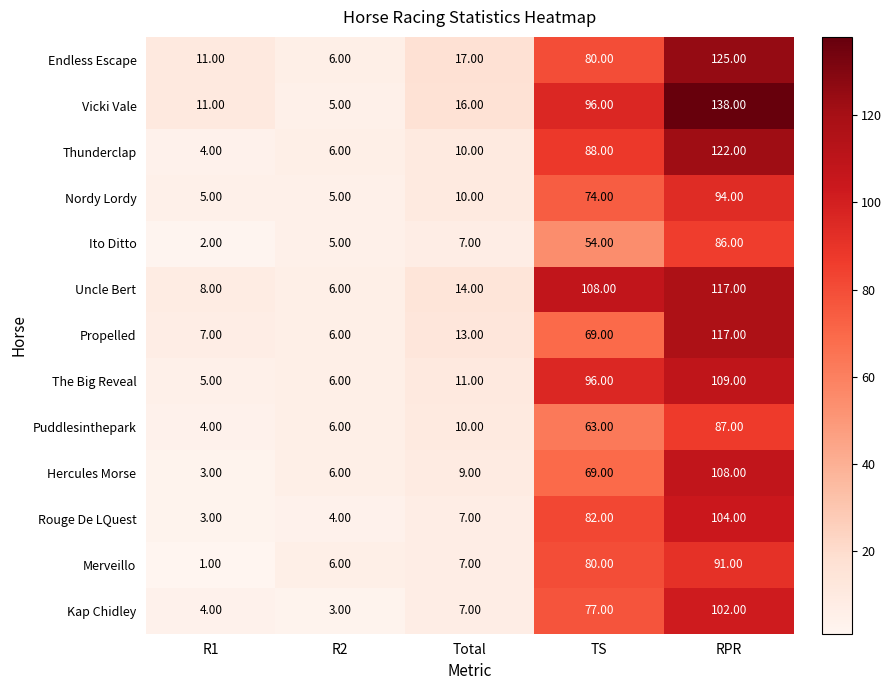

Rank the categories by Propelled value from highest to lowest.

RPR, TS, Total, R1, R2